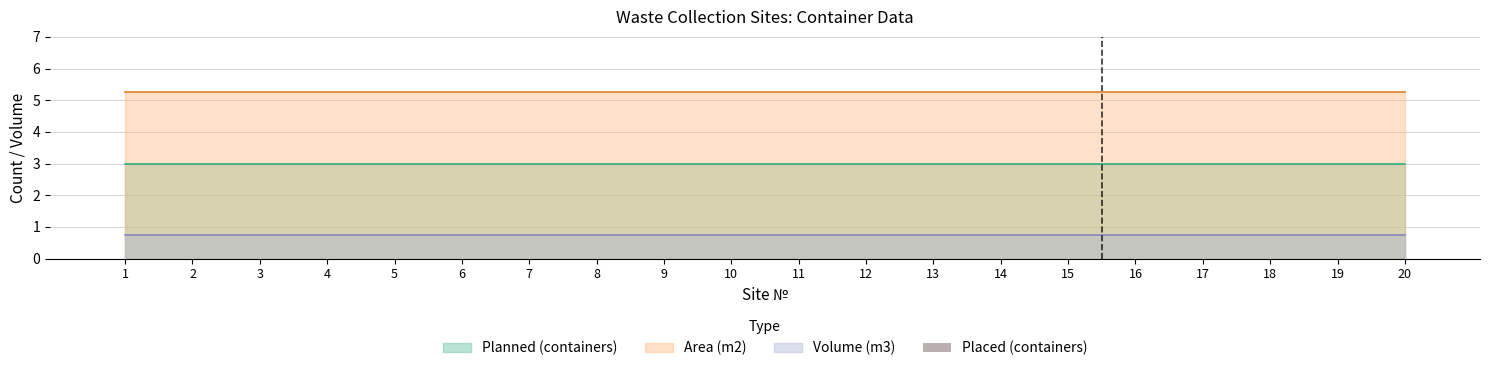

Which series has the widest spread of values?

Planned (containers)